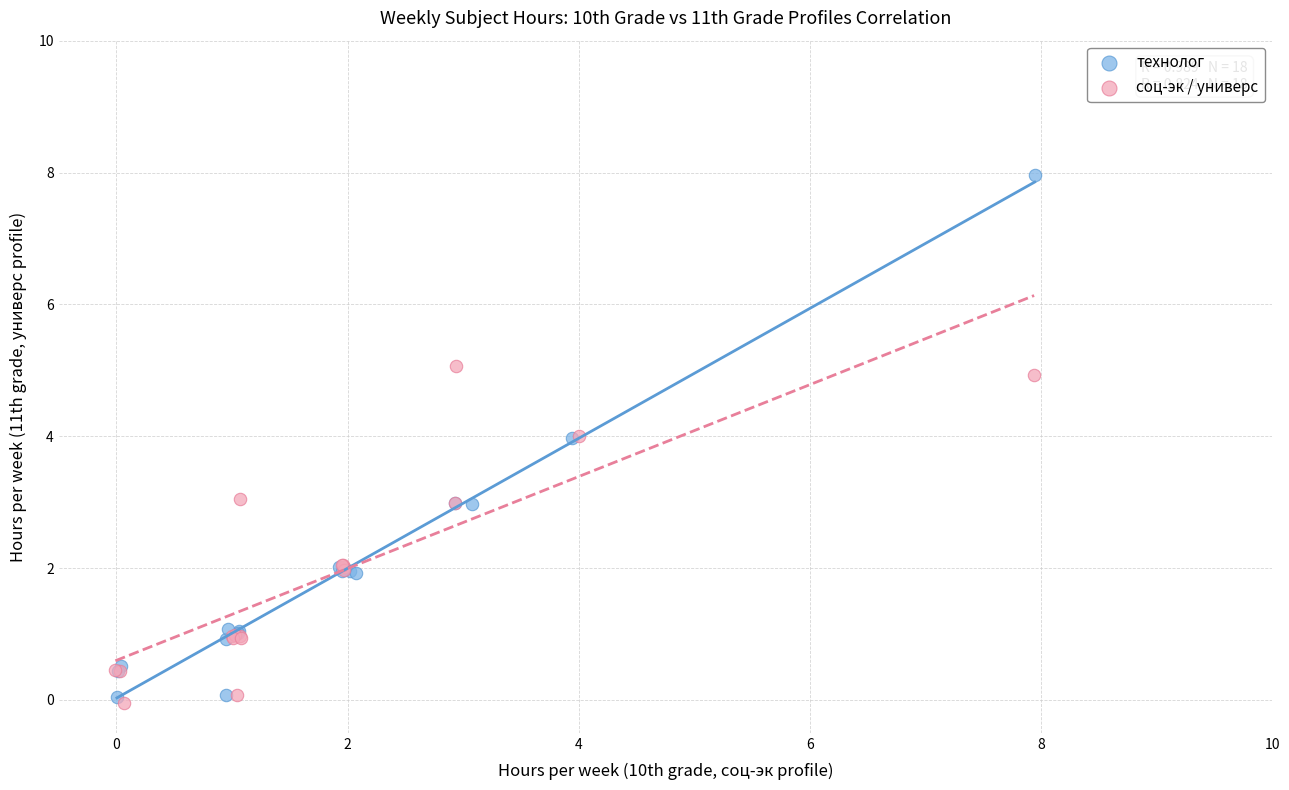

What are all the series names shown in the legend?

технолог, соц-эк / универс